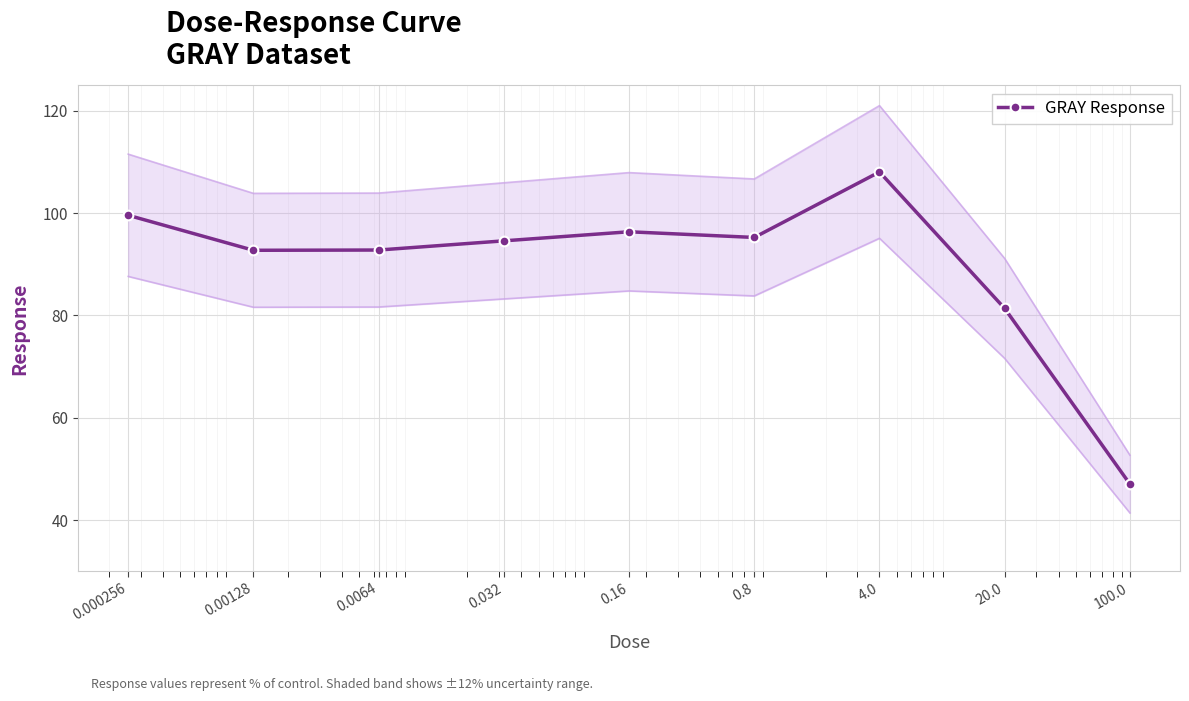

What value does the data have at 20.0?

81.4